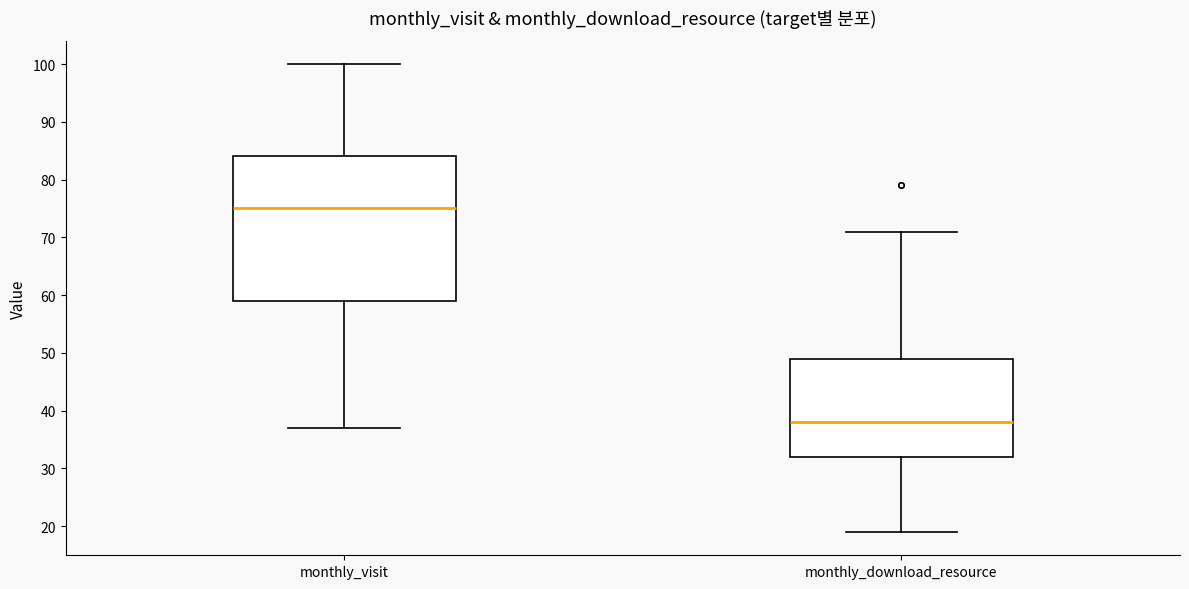

Reading left to right, transcribe this box plot: for each box, give where its median line is, the range the box spans, and where its two whiskers end, as read against the y-axis. The values are not printed on the chart, so give them approximately, as read against the axis.

monthly_visit: median 75, box 59 to 84, whiskers 37 to 100
monthly_download_resource: median 38, box 32 to 49, whiskers 19 to 71